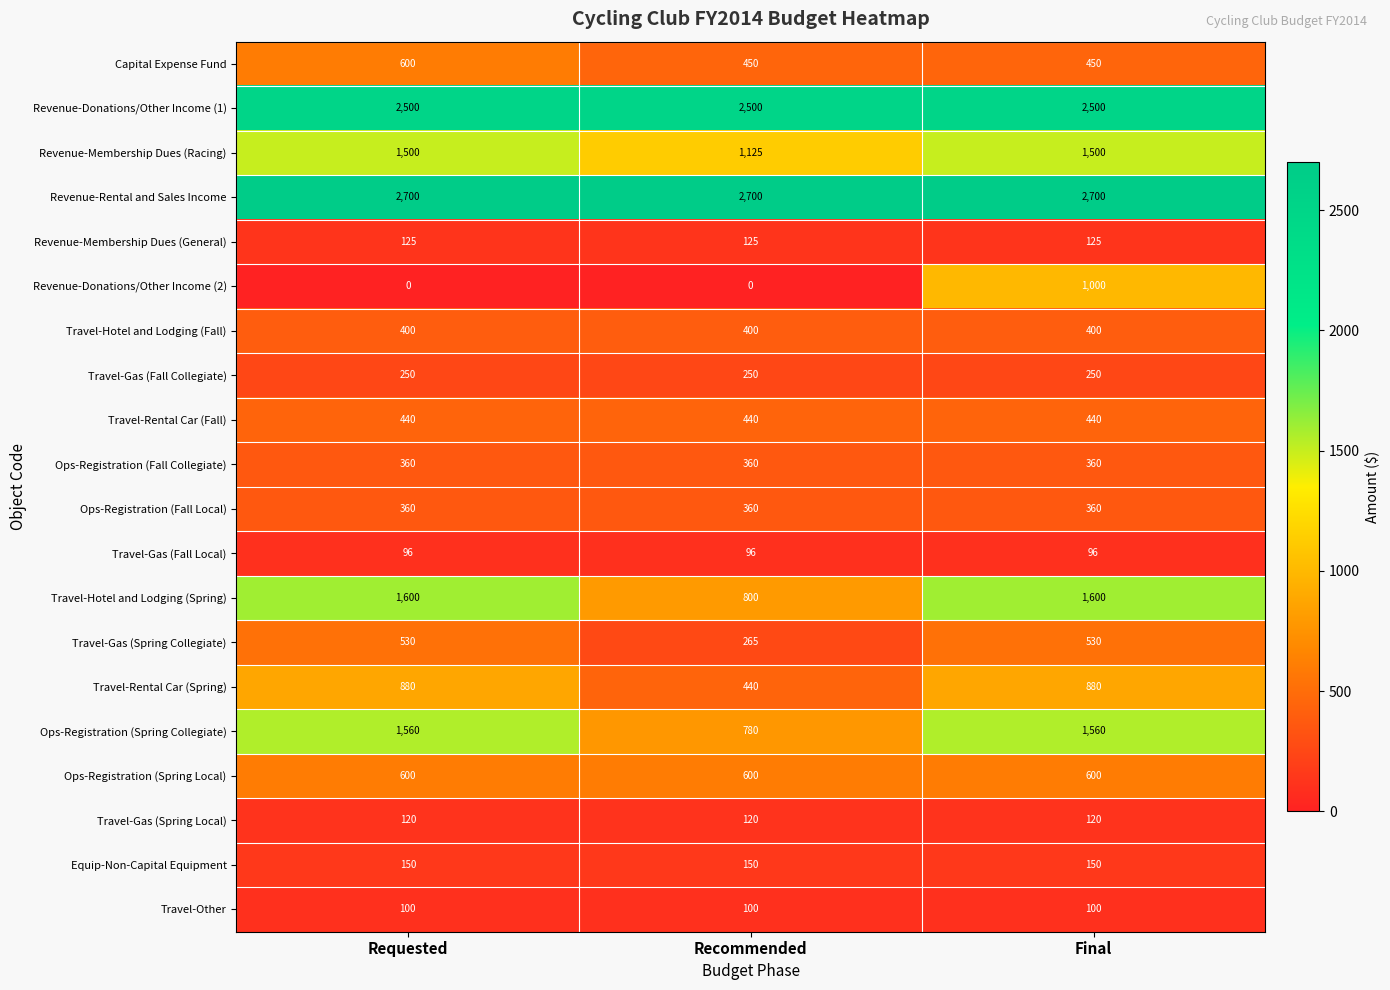

What is the maximum value shown in the chart?

2700